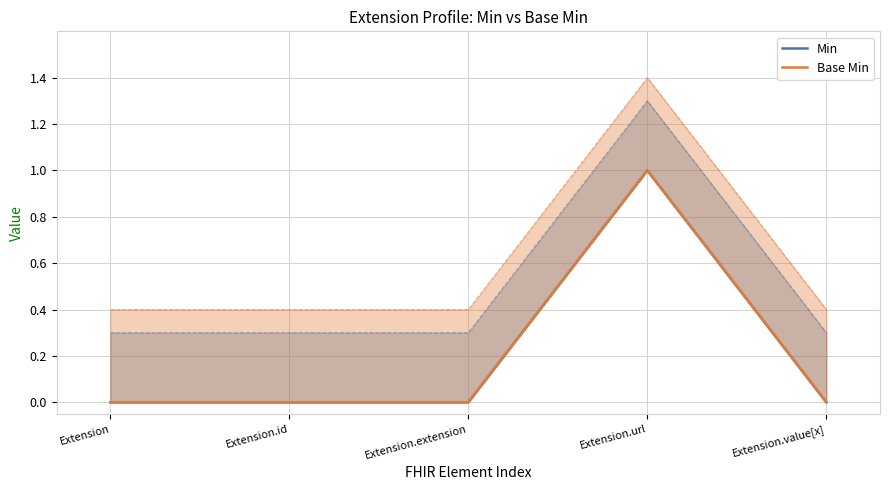

What is the difference between the maximum and minimum values in the Base Min series?

1